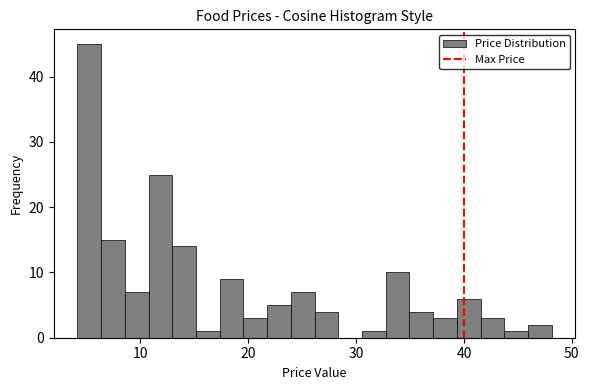

Read against the x-axis, roughly where is the centre of the tallest bar?

5